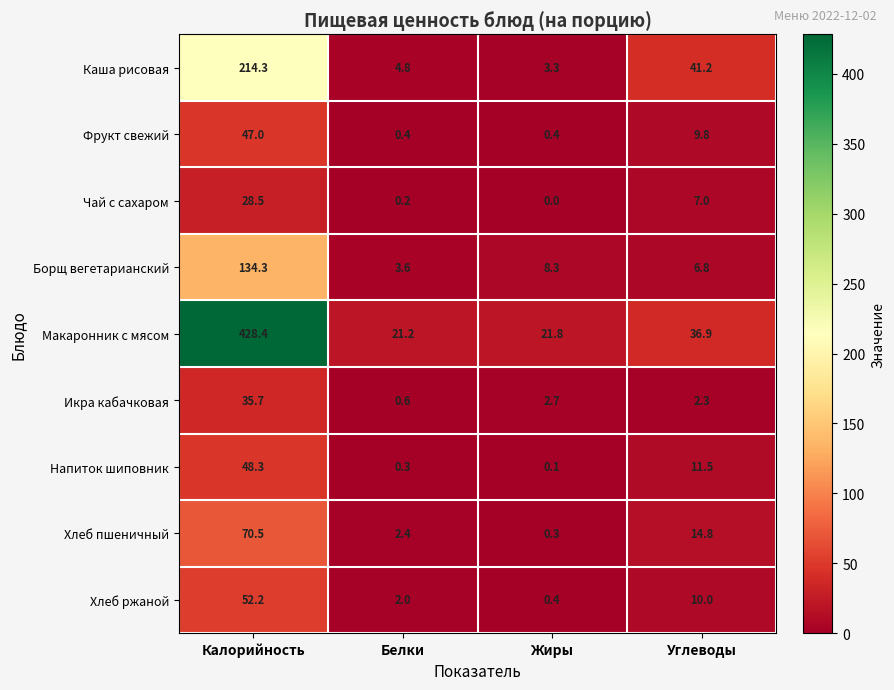

At how many categories does at least one series exceed 231?

1